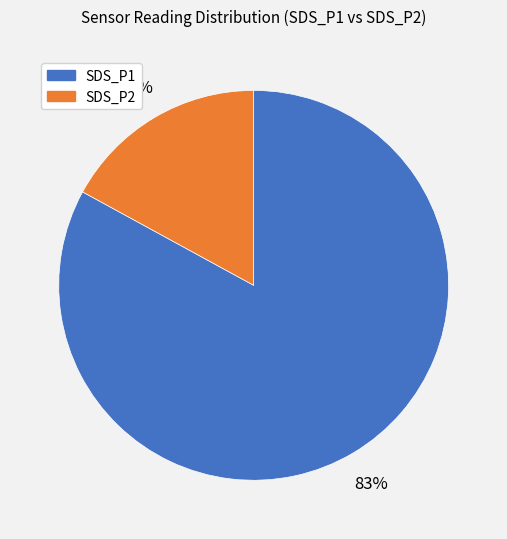

Is the sum of SDS_P2 and SDS_P1 greater than half?

Yes